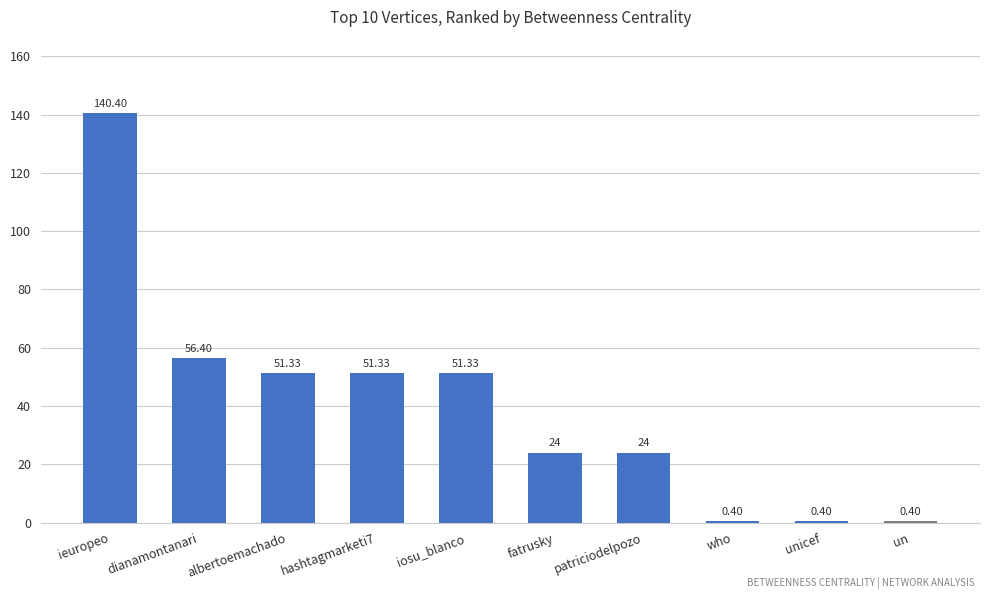

What is the difference between the values at ieuropeo and iosu_blanco?

89.1